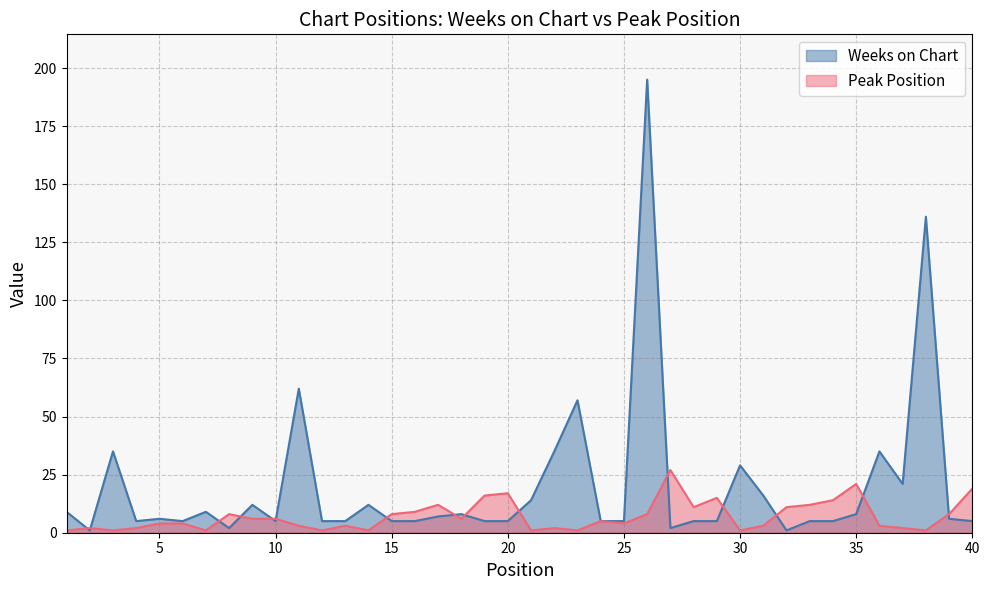

What is the value of the Weeks on Chart point at the 7th from the left?

9